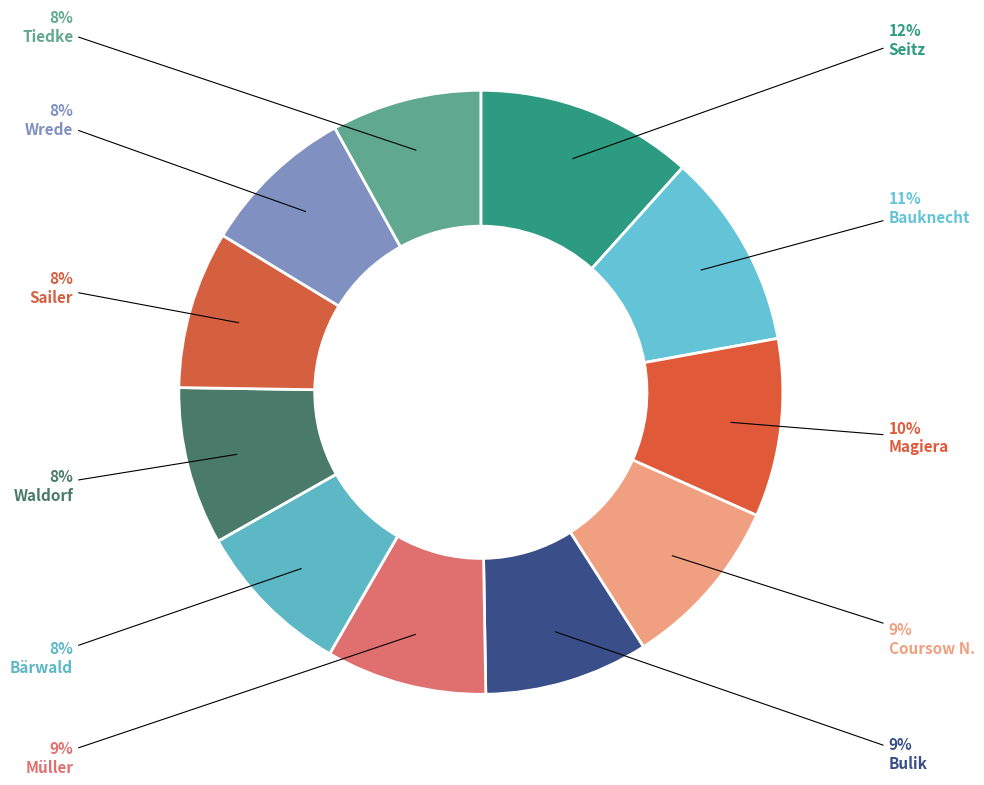

The Bulik slice represents 24% of the pie. True or false?

False